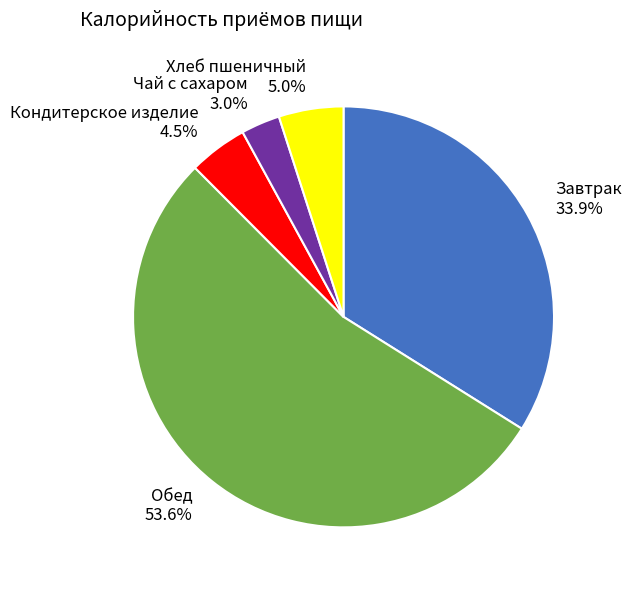

What is the ratio of the value at Кондитерское изделие to the value at Чай с сахаром?

1.5